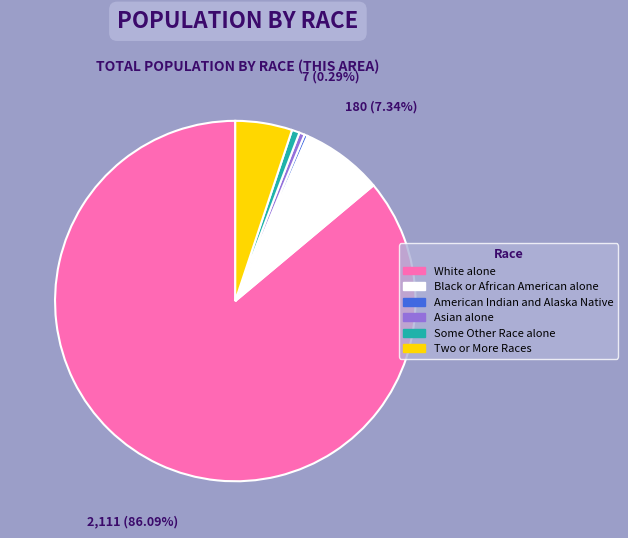

How many slices are in this pie chart?

6